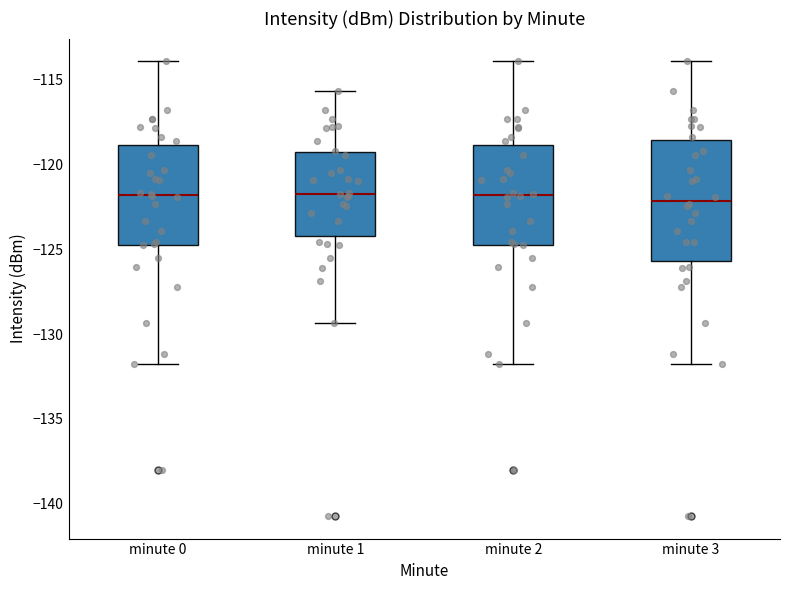

Where does the upper whisker of the box for minute 3 end on the y-axis? The values are not printed on the chart, so give them approximately, as read against the axis.

-114.0